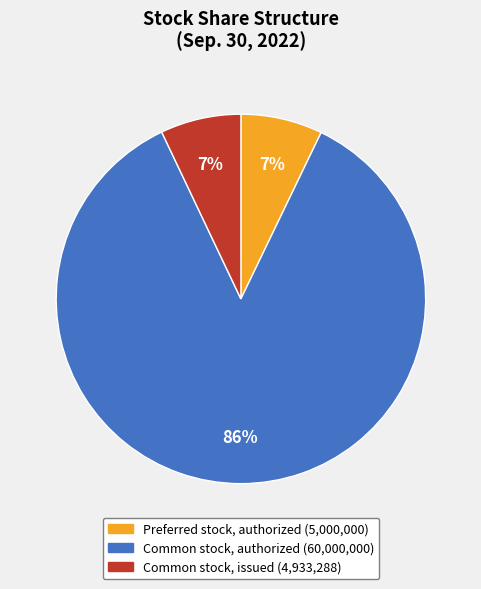

How many segments does this pie chart have?

3